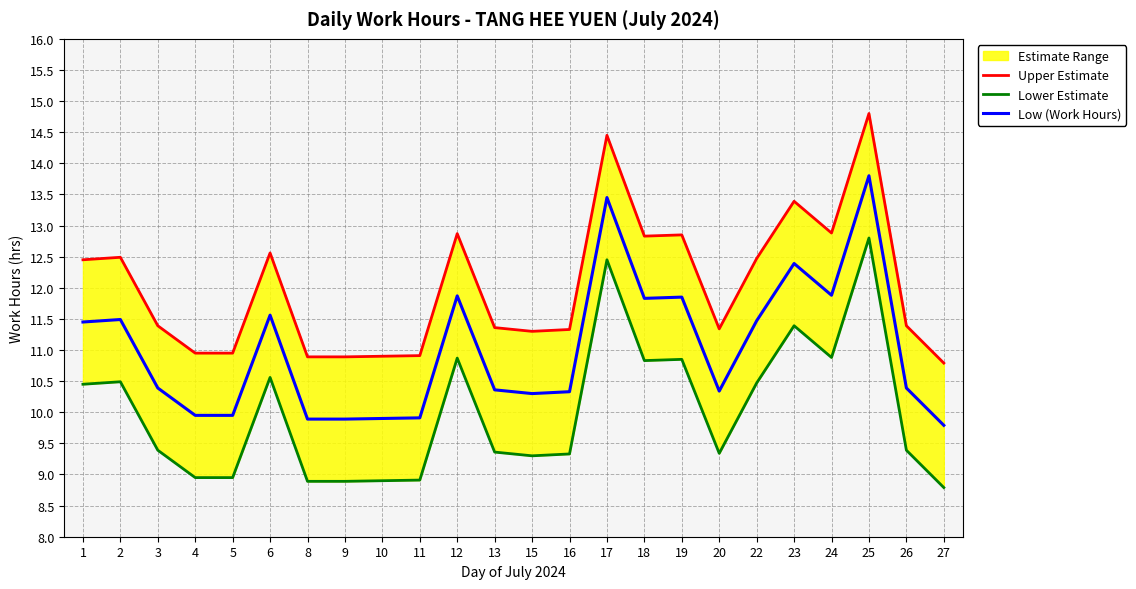

Does the chart have visible grid lines?

Yes